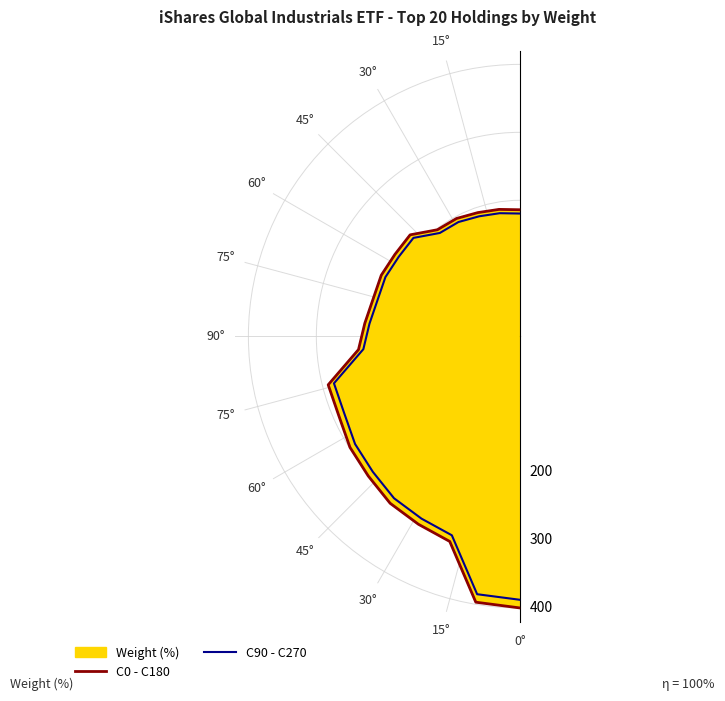

What is the minimum value for C0 - C180?

186.0